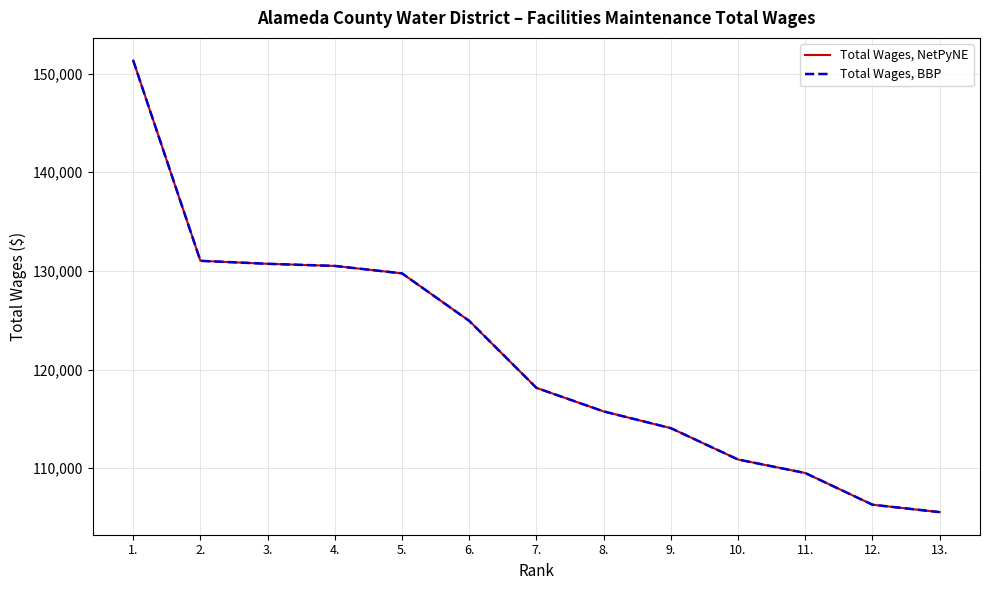

How many lines are shown in the chart?

2